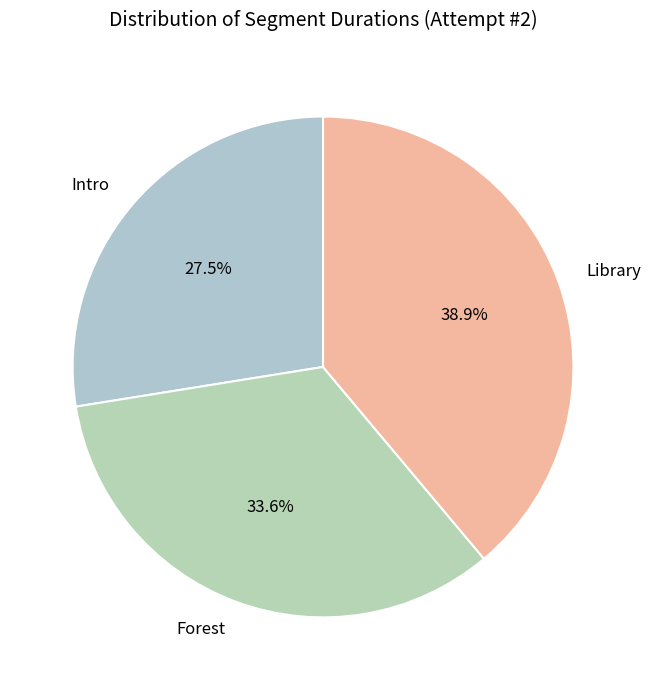

True or false: Forest accounts for 23% of the total.

False